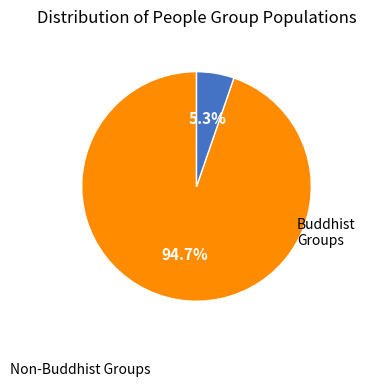

How many segments does this pie chart have?

2